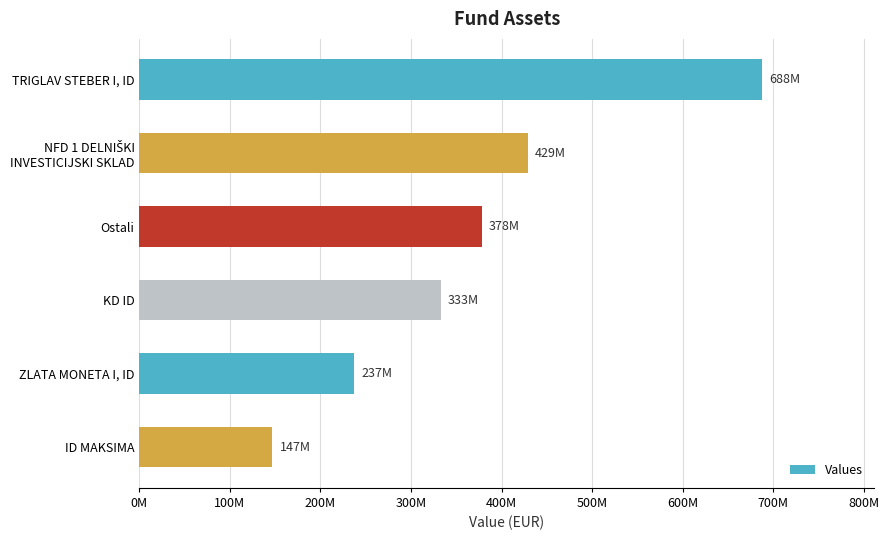

Are the bars horizontal?

Yes